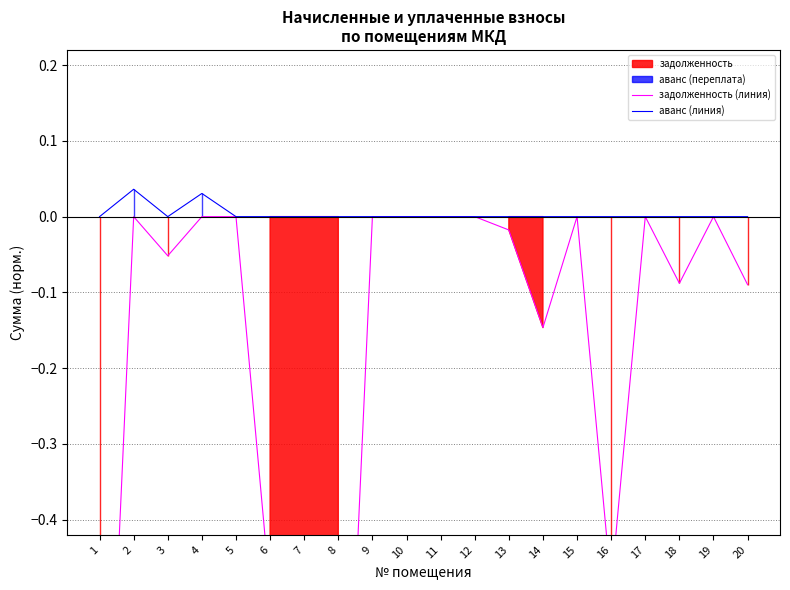

At which category does аванс (линия) reach its first local valley?

3